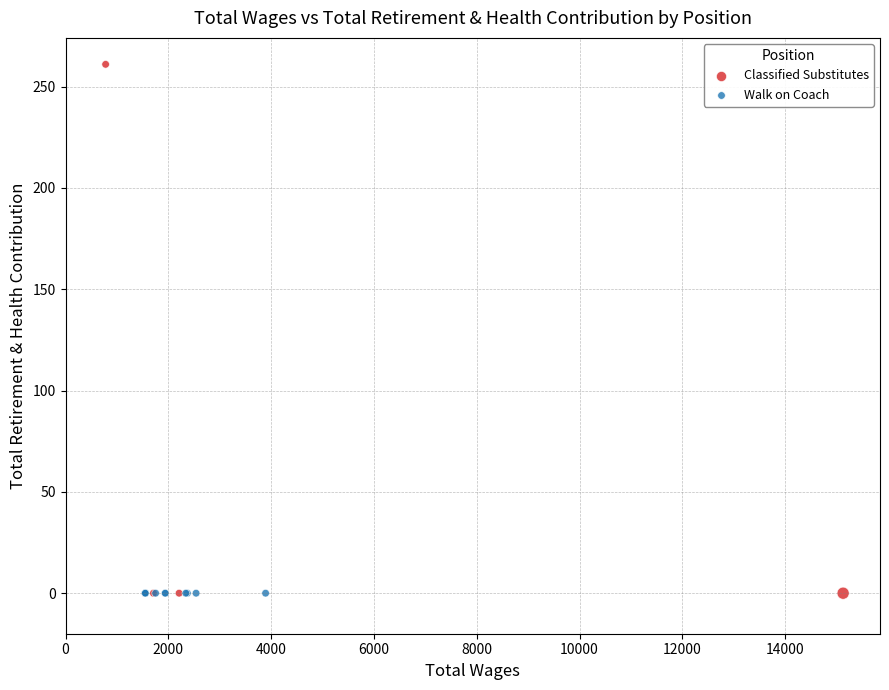

Which series reaches the maximum Y coordinate?

Classified Substitutes